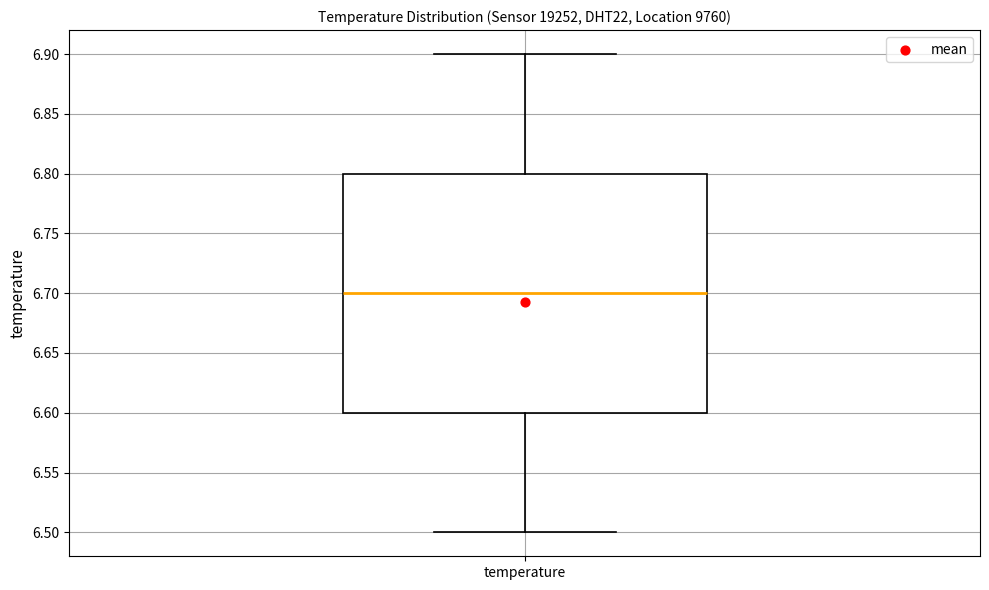

Where does the lower whisker of the box for temperature end on the y-axis? The values are not printed on the chart, so give them approximately, as read against the axis.

6.5